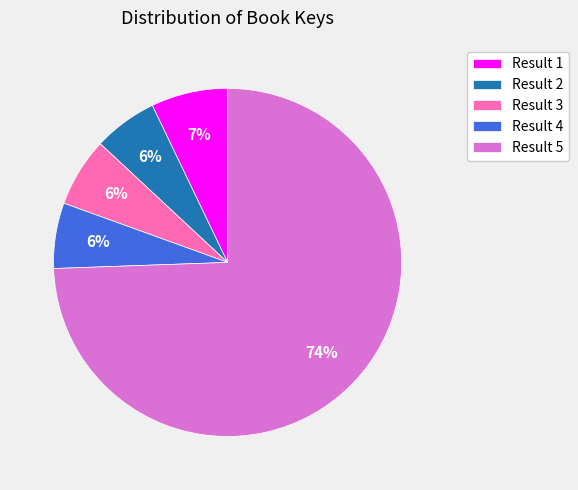

What is the ratio of the value at Result 2 to the value at Result 5?

0.1